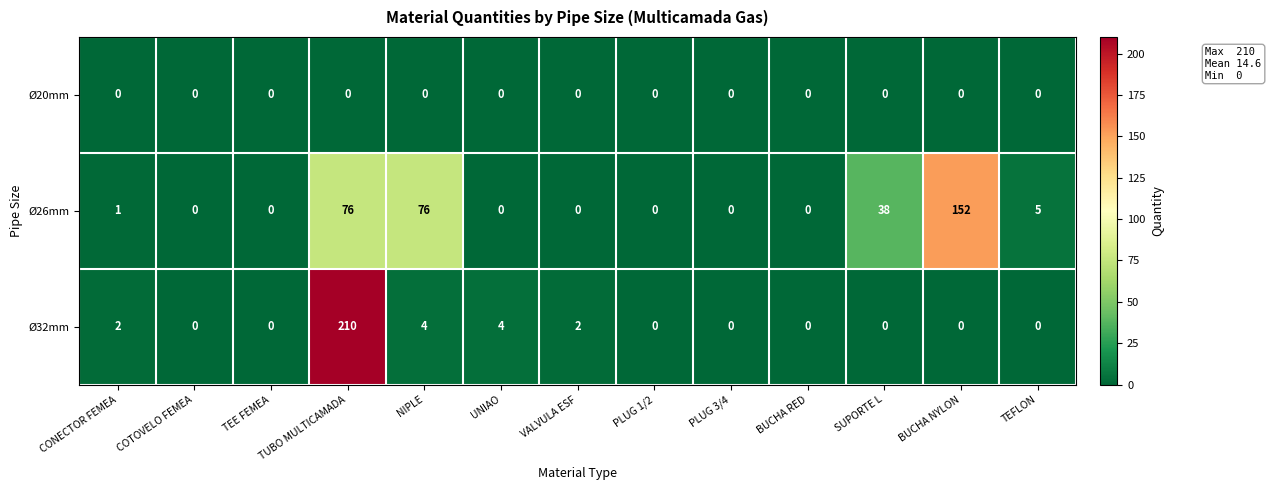

What is the difference between the Ø32mm values at BUCHA NYLON and UNIAO?

4